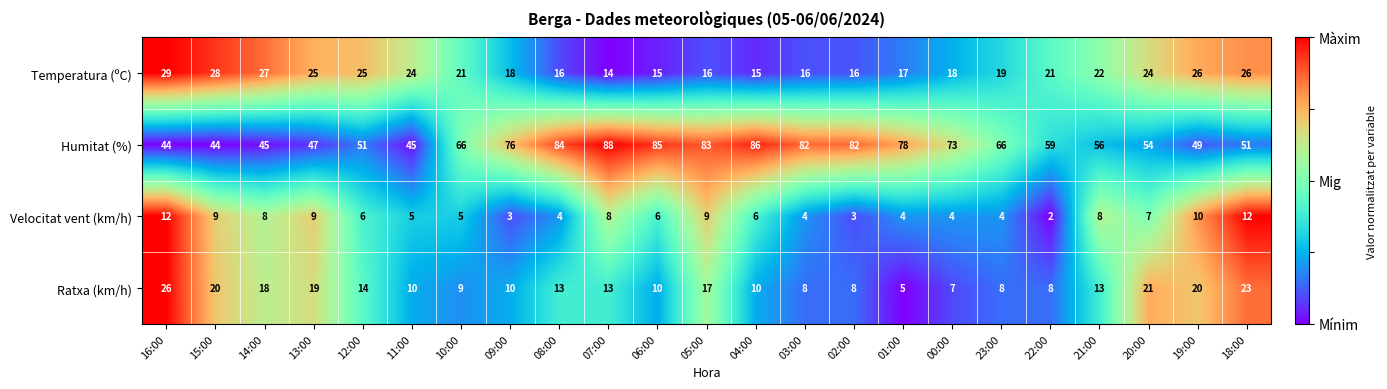

Rank the series by their maximum value, from highest to lowest.

Humitat (%), Temperatura (ºC), Ratxa (km/h), Velocitat vent (km/h)